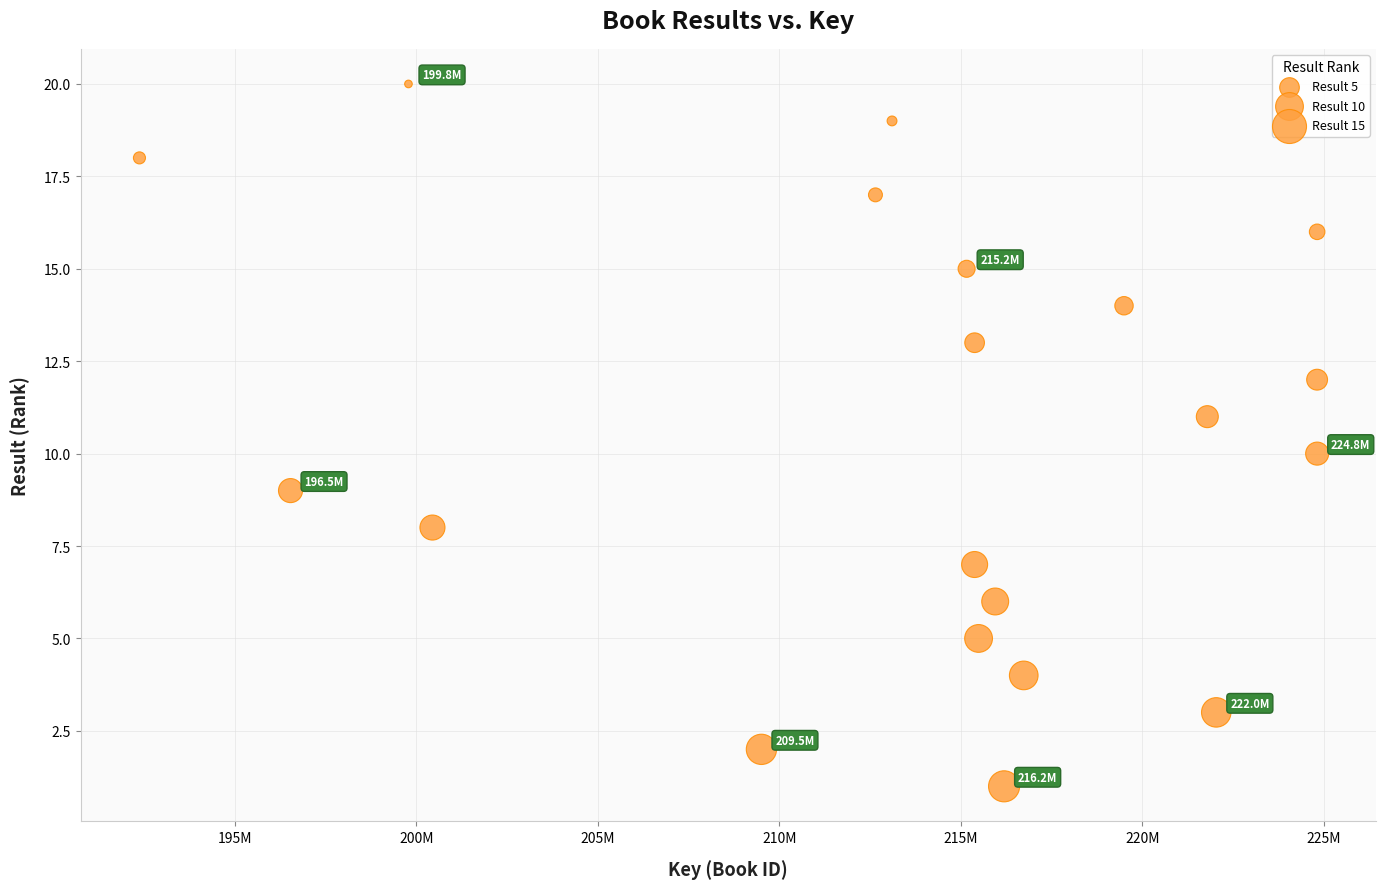

What is the range of Y values (max minus min)?

19